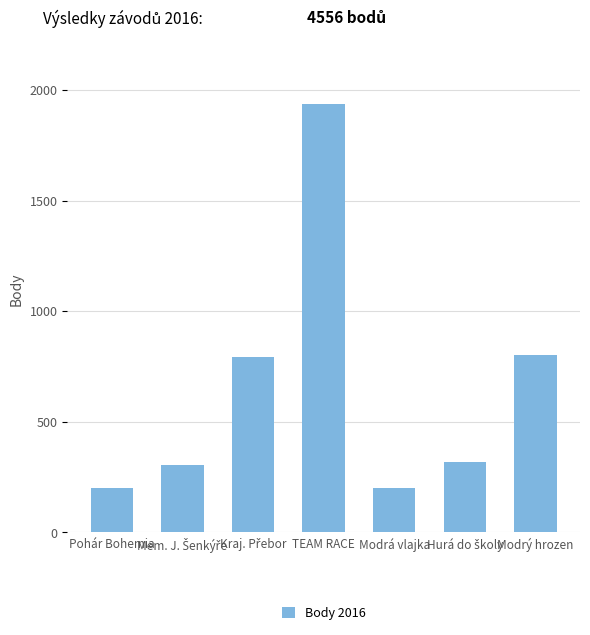

What is the greatest value displayed?

1935